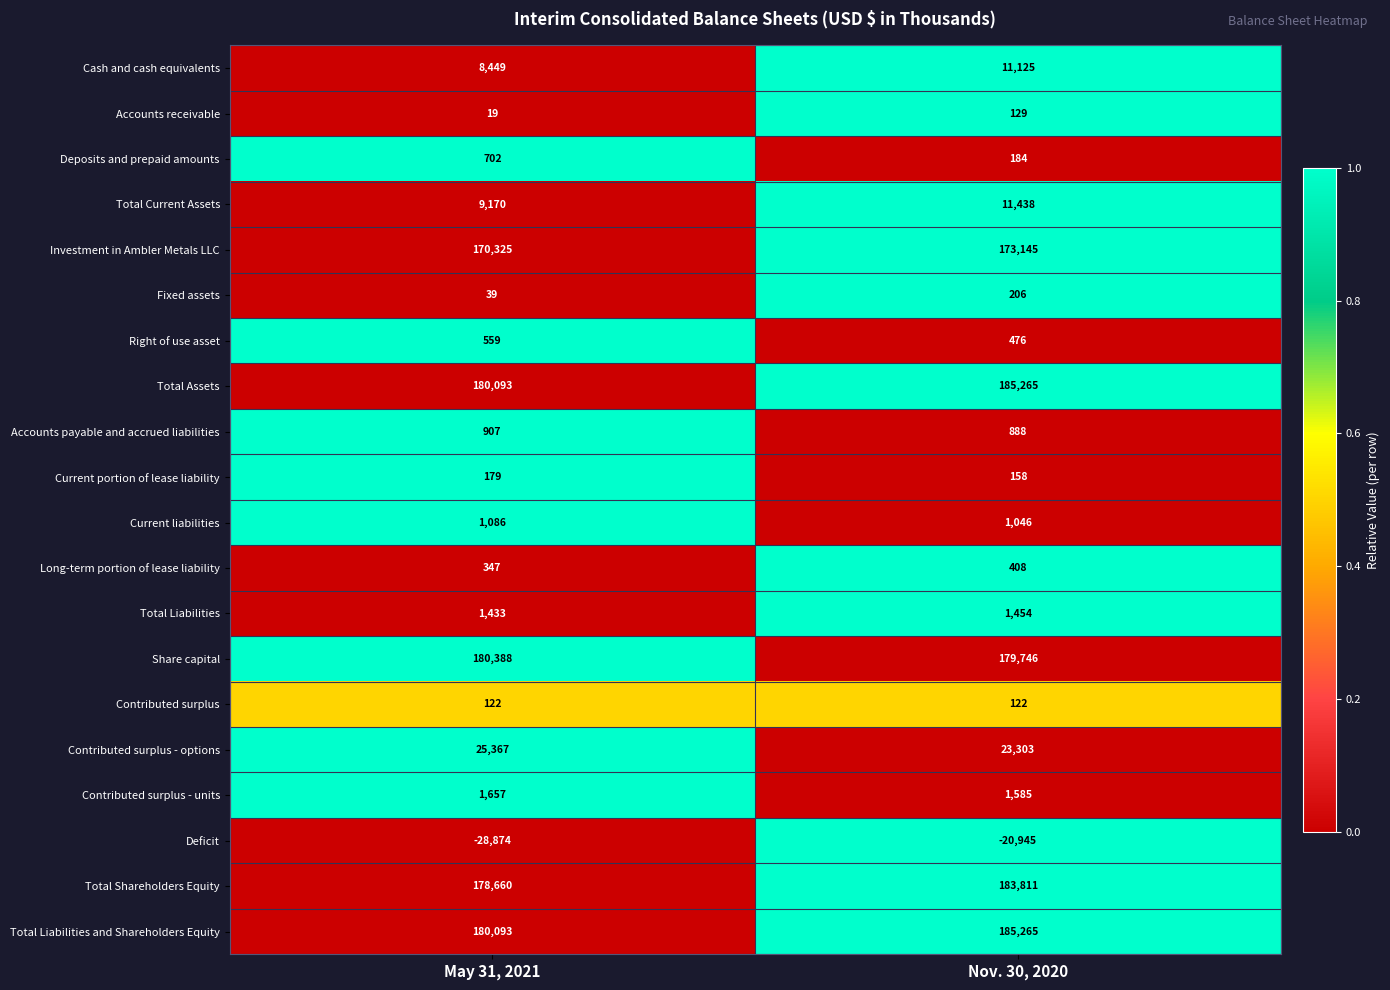

Which label corresponds to the largest value in the chart?

Nov. 30, 2020